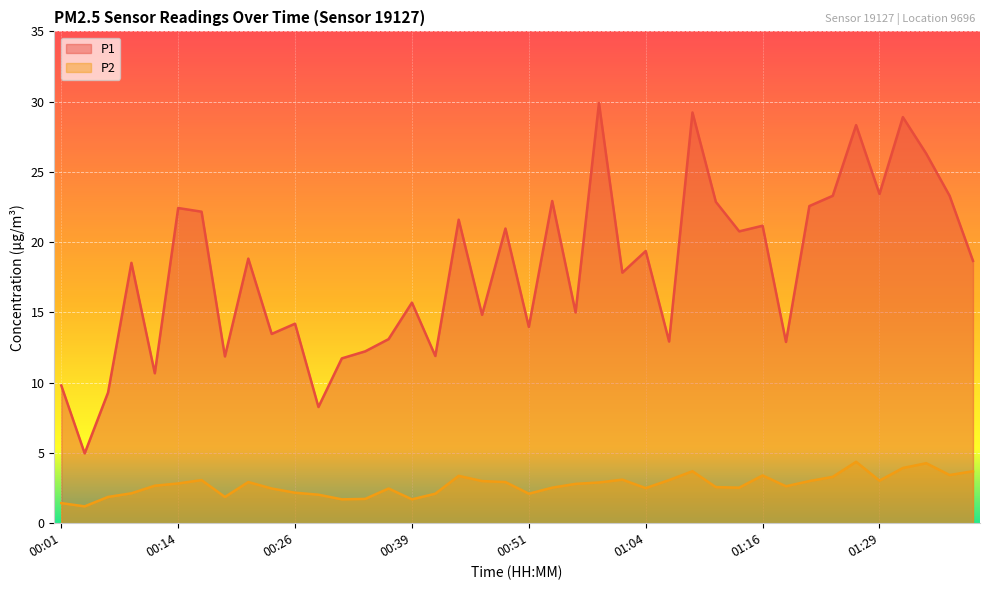

True or false: P2 and P1 cross at least once.

False